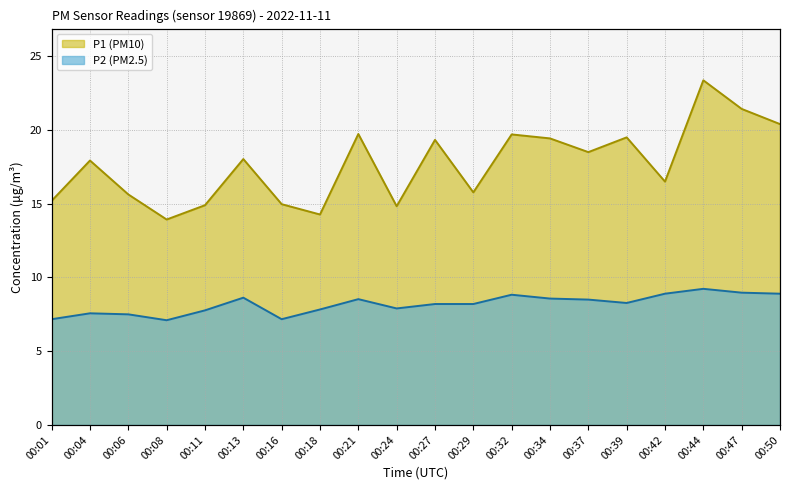

How many data points in P1 are above 18?

10